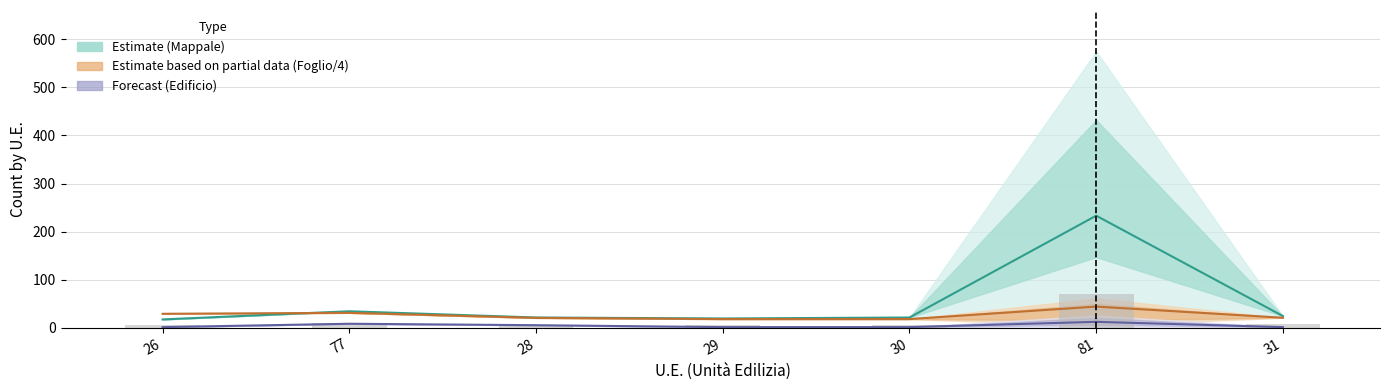

The Estimate partial (Foglio/4) series shows 20.5 at 31. True or false?

True